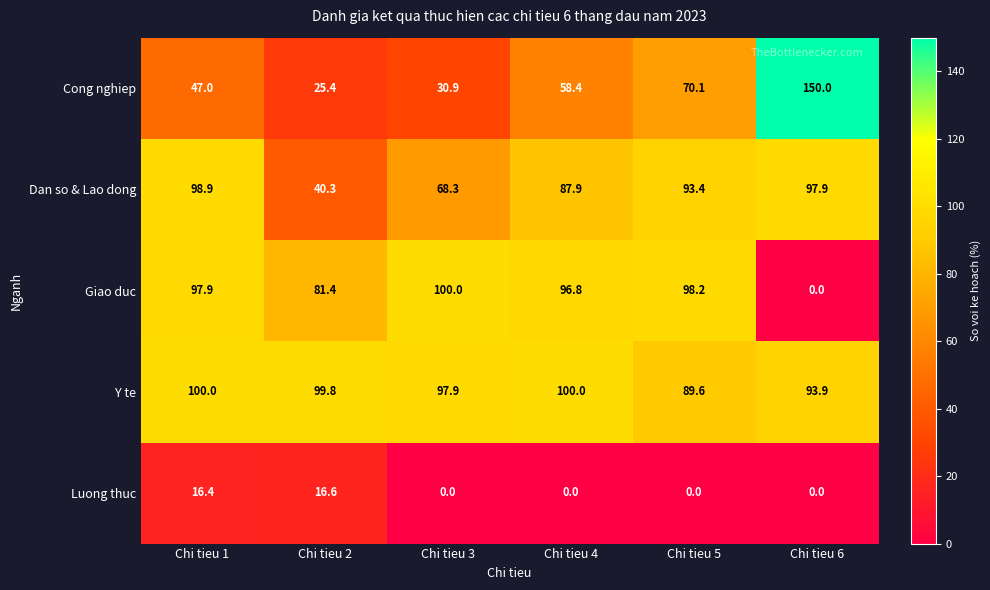

What is the spread (max minus min) of values at Chi tieu 2?

83.2